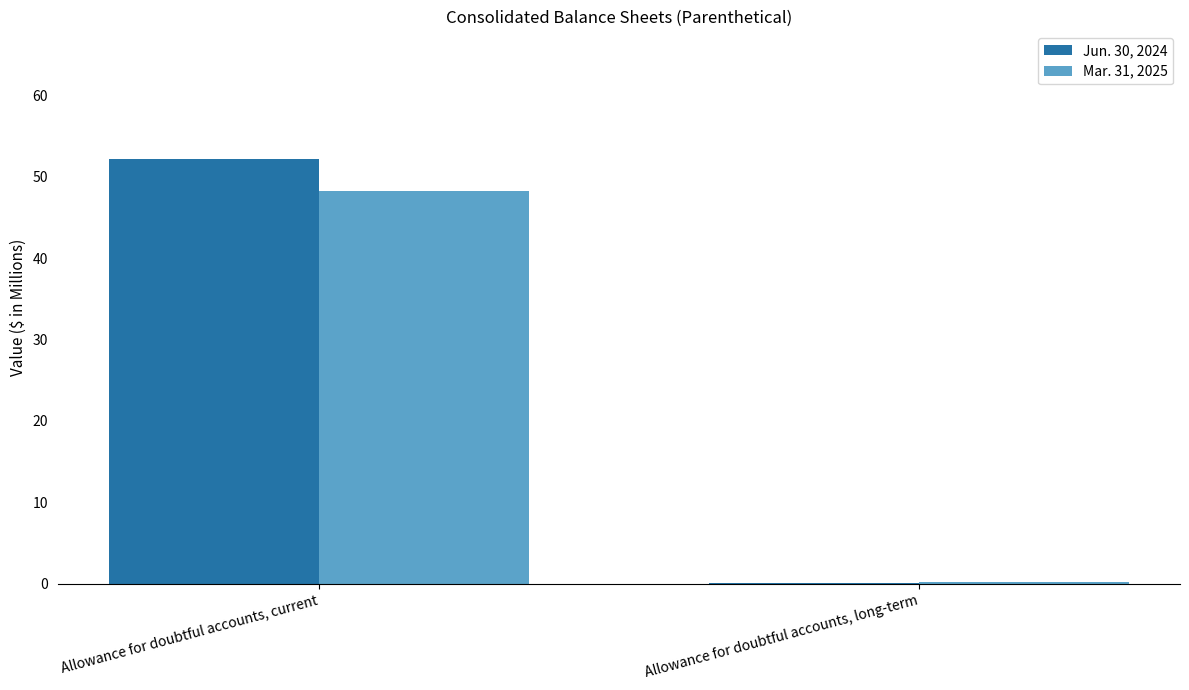

What is the maximum value shown in the chart?

52.2